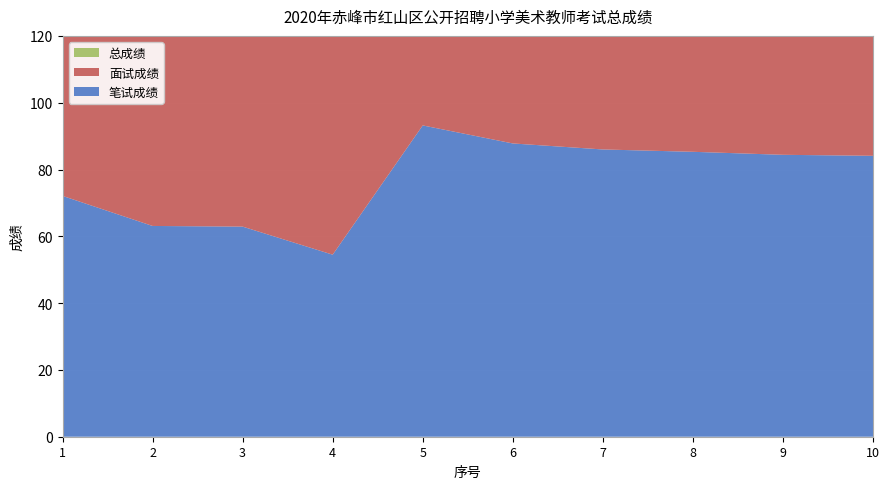

Reading right to left, extract all data points from this chart.

笔试成绩: 10=84.1	9=84.4	8=85.3	7=86.0	6=87.8	5=93.2	4=54.5	3=62.9	2=63.1	1=72.1
面试成绩: 10=80.6	9=76.7	8=87.3	7=87.3	6=85.0	5=88.2	4=81.6	3=81.2	2=77.3	1=76.5
总成绩: 10=82.4	9=80.5	8=86.3	7=86.7	6=86.4	5=90.7	4=68.0	3=72.0	2=70.2	1=74.3